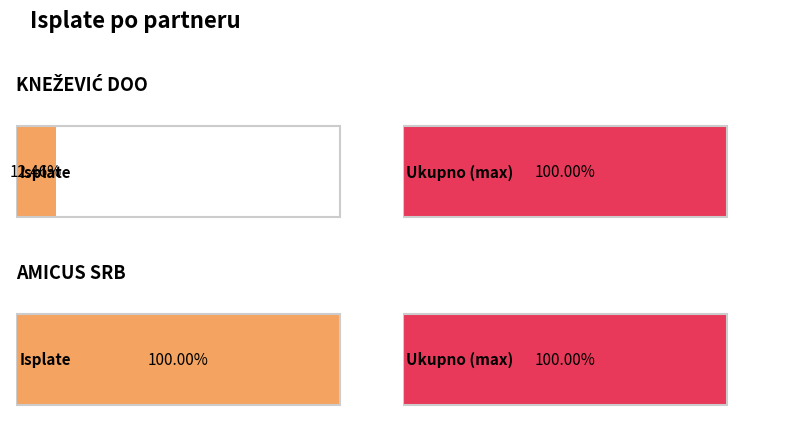

Is it true that the value at AMICUS SRB is 74942.9?

False